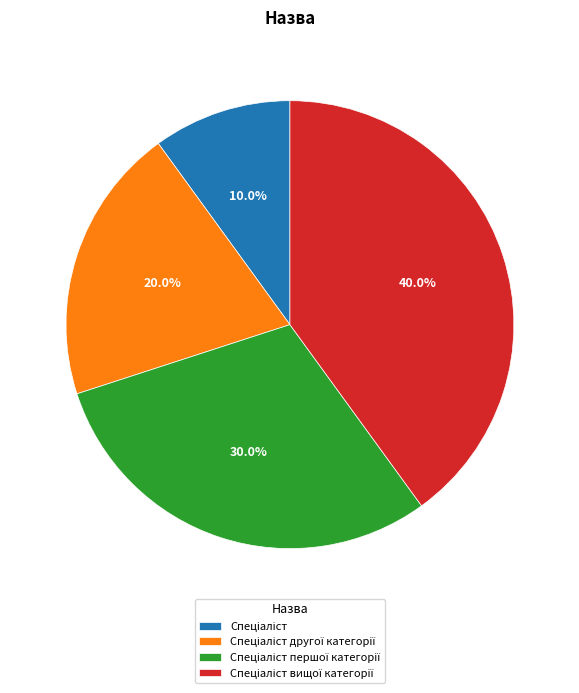

Does any single category account for the majority?

No